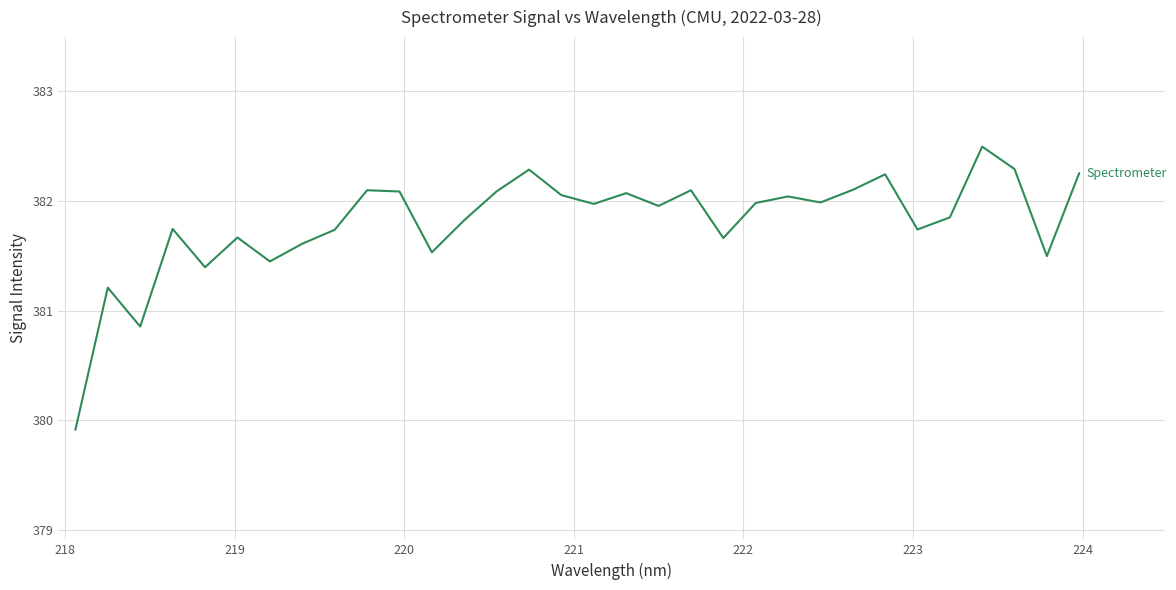

What is the maximum value shown in the chart?

382.5